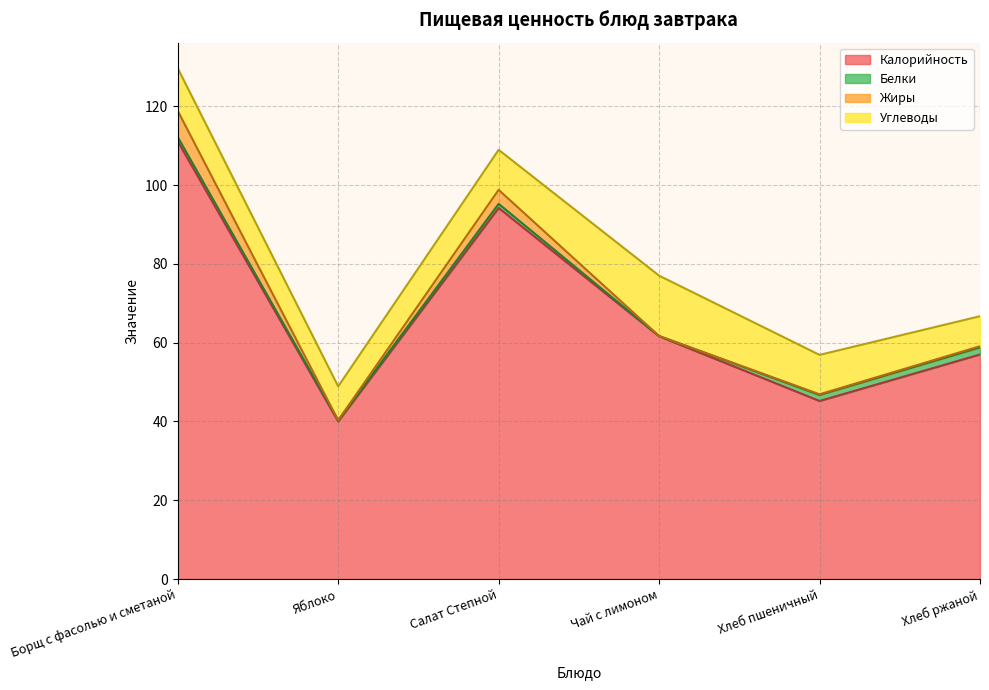

How many values in the Жиры series exceed 0?

5